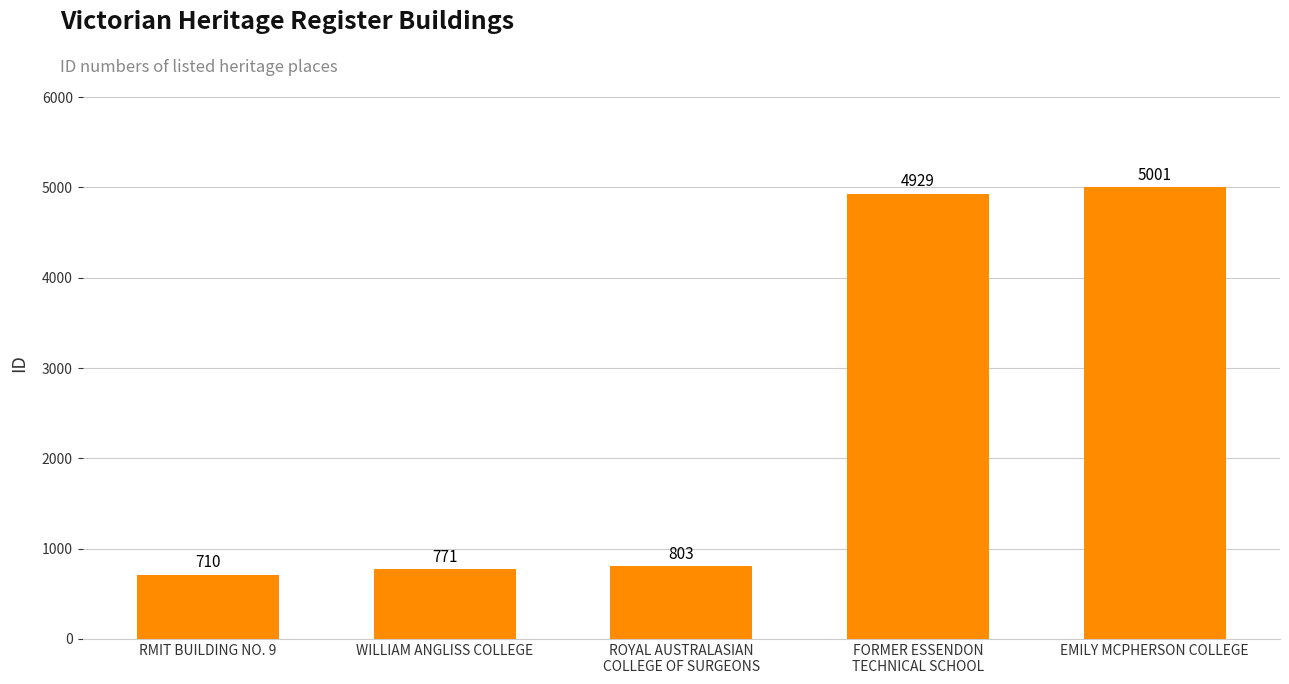

Rank the categories by value from highest to lowest.

EMILY MCPHERSON COLLEGE, FORMER ESSENDON
TECHNICAL SCHOOL, ROYAL AUSTRALASIAN
COLLEGE OF SURGEONS, WILLIAM ANGLISS COLLEGE, RMIT BUILDING NO. 9